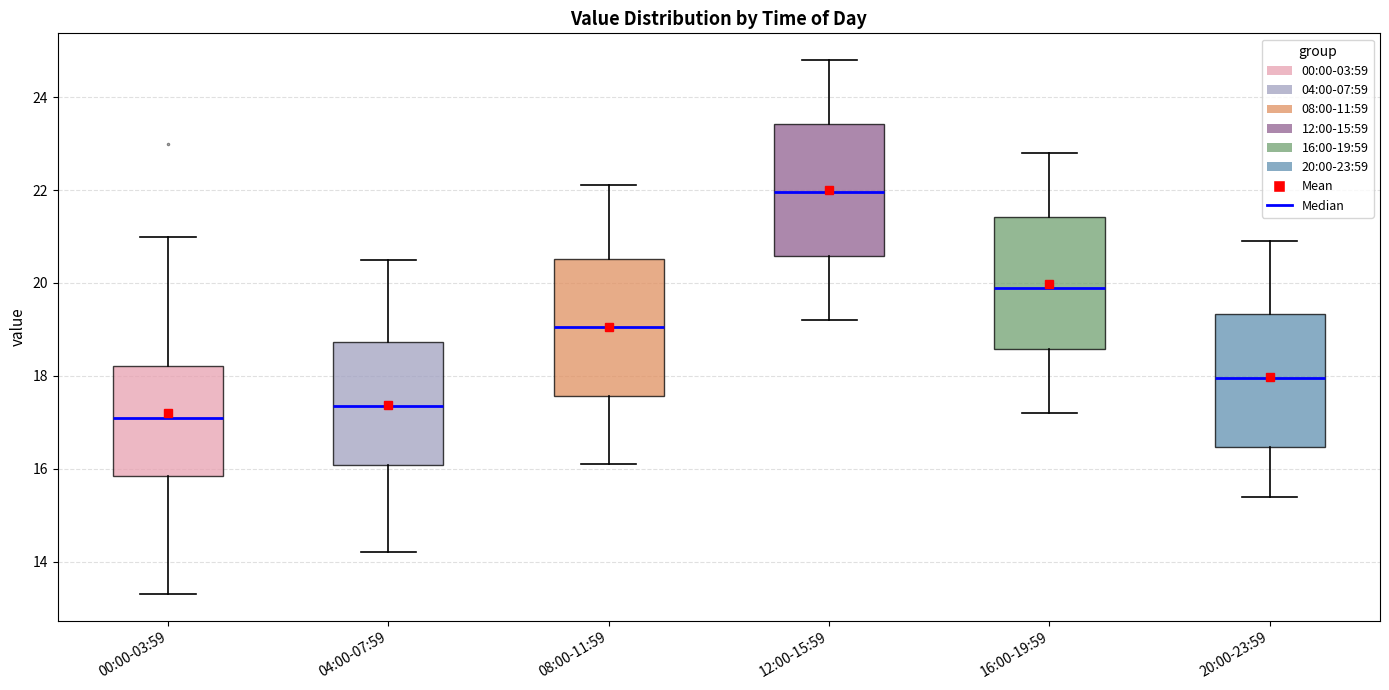

Reading left to right, read every box against the y-axis: the position of its median line, the range the box covers, and the ends of its whiskers. The values are not printed on the chart, so give them approximately, as read against the axis.

00:00-03:59: median 17.0, box 15.8 to 18.2, whiskers 13.4 to 21.0
04:00-07:59: median 17.4, box 16.0 to 18.8, whiskers 14.2 to 20.6
08:00-11:59: median 19.0, box 17.6 to 20.6, whiskers 16.2 to 22.2
12:00-15:59: median 22.0, box 20.6 to 23.4, whiskers 19.2 to 24.8
16:00-19:59: median 20.0, box 18.6 to 21.4, whiskers 17.2 to 22.8
20:00-23:59: median 18.0, box 16.4 to 19.4, whiskers 15.4 to 21.0